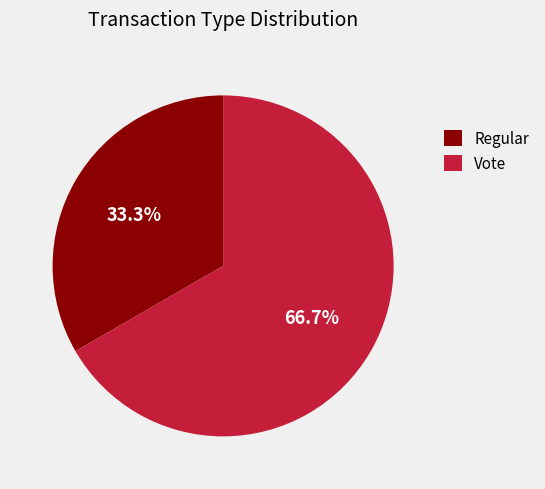

The Regular slice represents 46% of the pie. True or false?

False